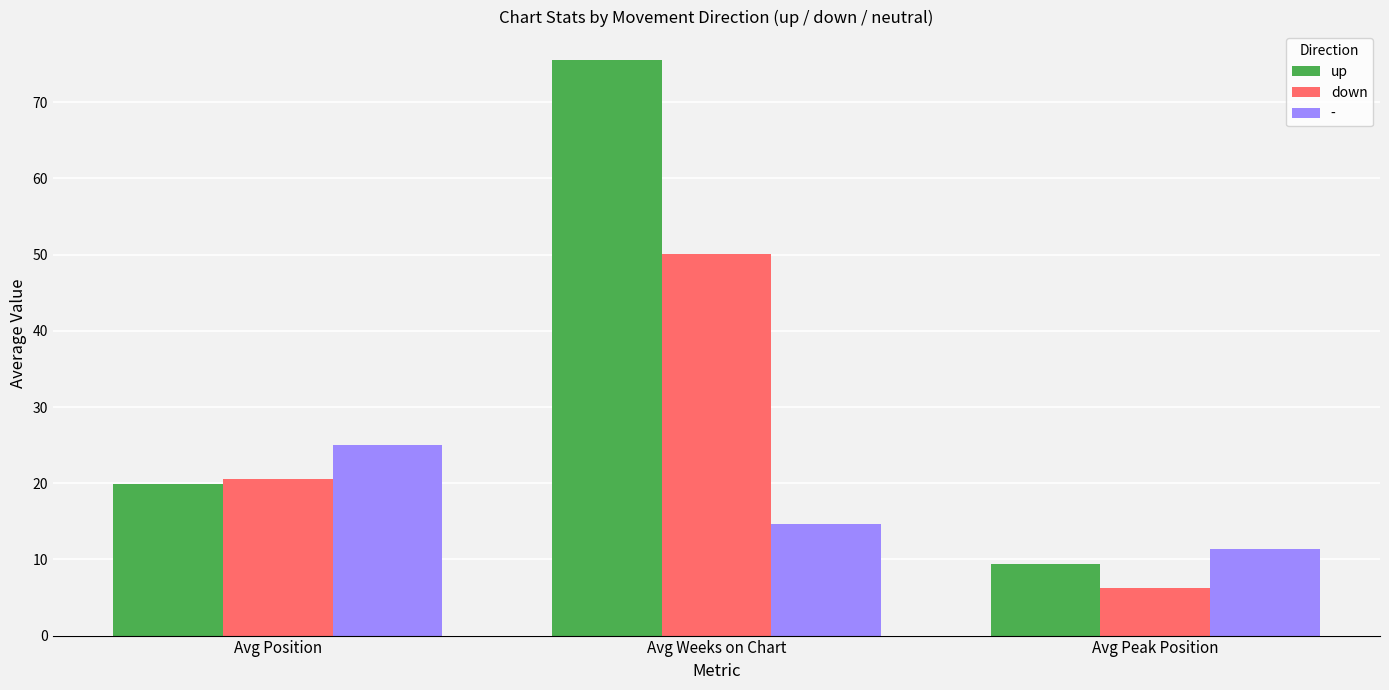

List the labels in order of up value, largest first.

Avg Weeks on Chart, Avg Position, Avg Peak Position